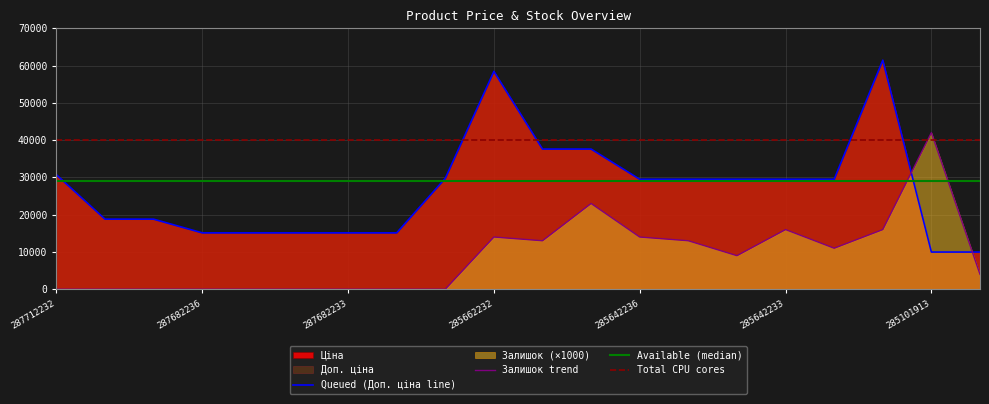

At which category does the chart reach its peak across all series?

285672232